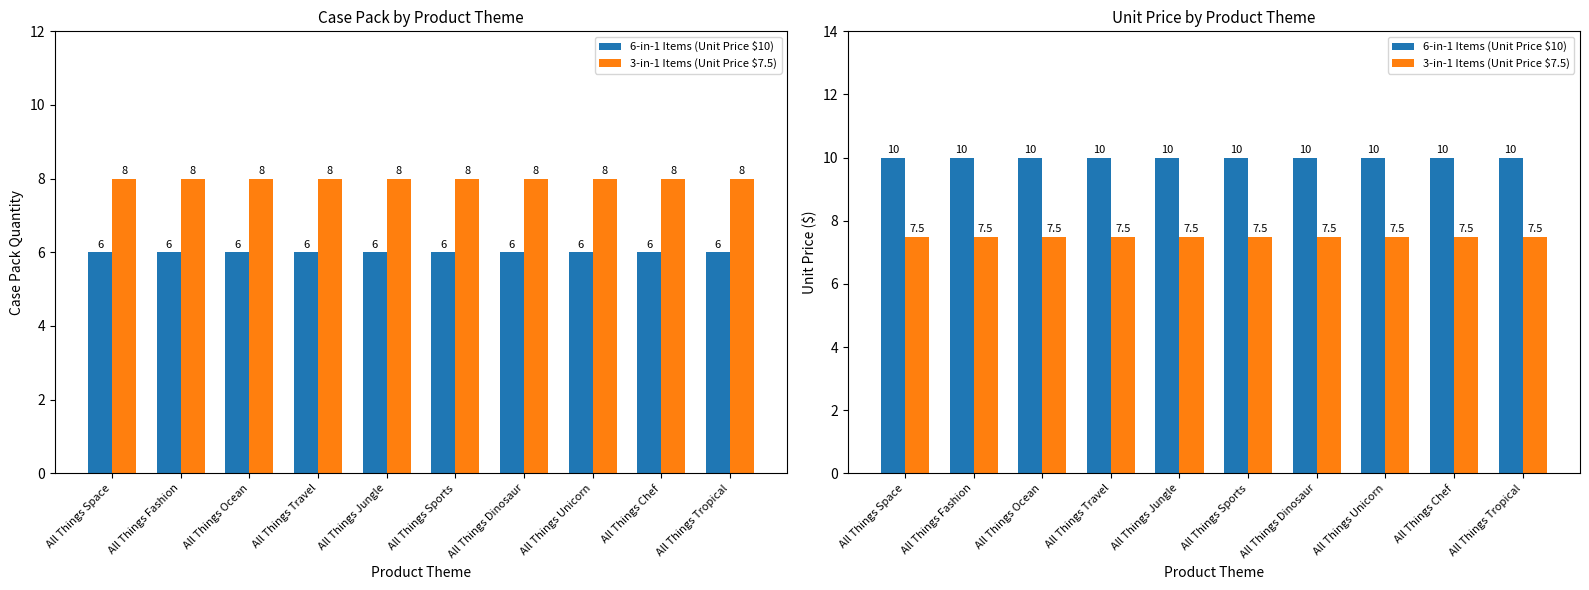

Rank the series by their average value, from lowest to highest.

3-in-1 Items (Unit Price $7.5), 6-in-1 Items (Unit Price $10)